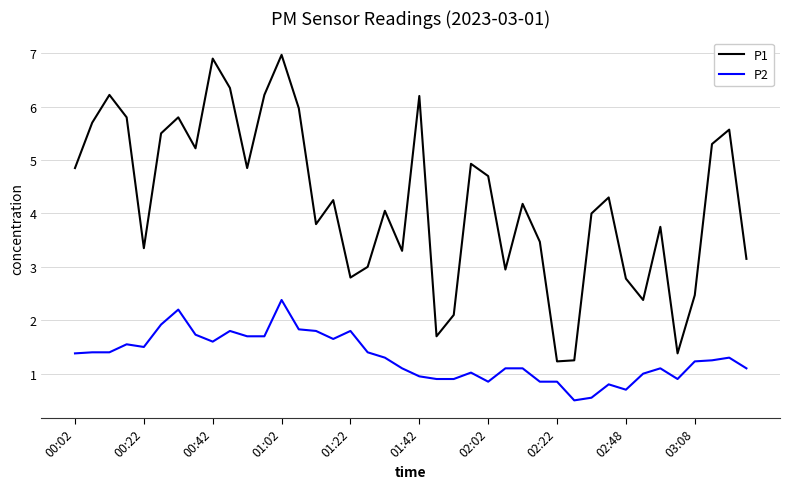

What is the difference between the maximum and minimum values in the P2 series?

1.9